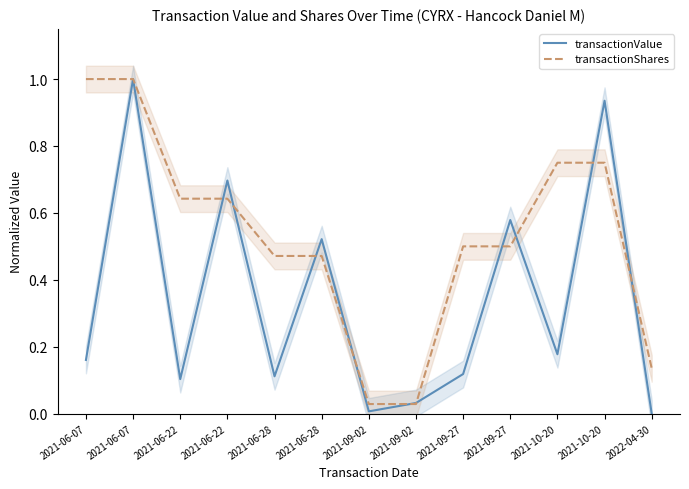

Reading left to right, what are all the values shown in this chart?

transactionValue: 2021-06-07=0.2	2021-06-07=1.0	2021-06-22=0.1	2021-06-22=0.7	2021-06-28=0.1	2021-06-28=0.5	2021-09-02=0.0	2021-09-02=0.0	2021-09-27=0.1	2021-09-27=0.6	2021-10-20=0.2	2021-10-20=0.9	2022-04-30=0.0
transactionShares: 2021-06-07=1.0	2021-06-07=1.0	2021-06-22=0.6	2021-06-22=0.6	2021-06-28=0.5	2021-06-28=0.5	2021-09-02=0.0	2021-09-02=0.0	2021-09-27=0.5	2021-09-27=0.5	2021-10-20=0.8	2021-10-20=0.8	2022-04-30=0.1